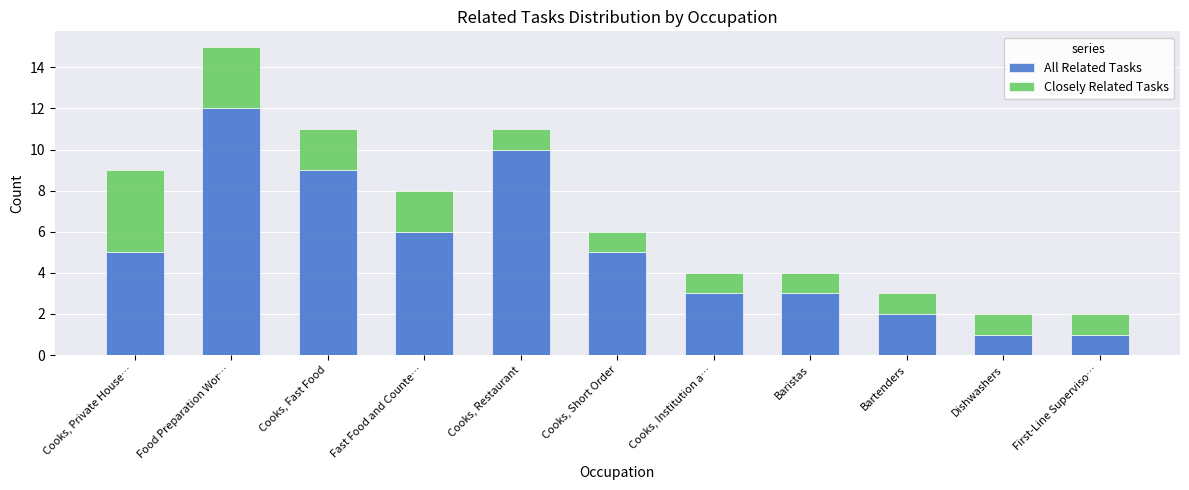

What is the highest value of the All Related Tasks series?

12